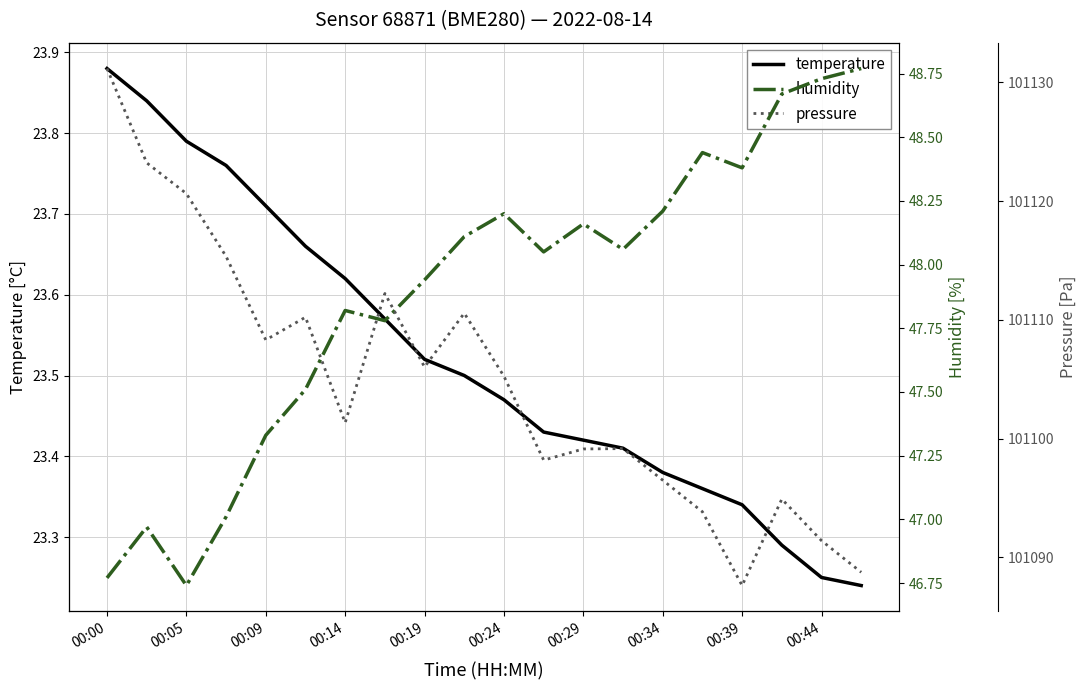

The value of temperature at 00:09 is 36.7. True or false?

False